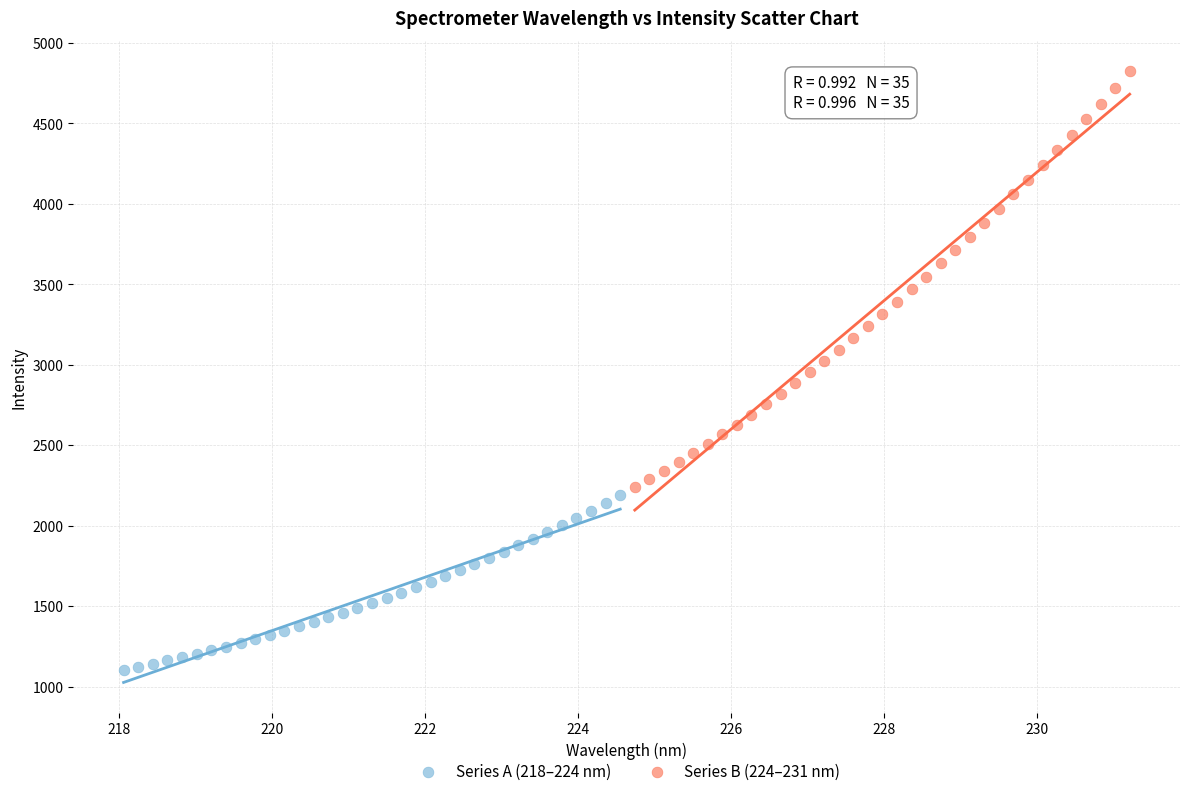

Which series reaches the minimum Y coordinate?

Series A (218–224 nm)